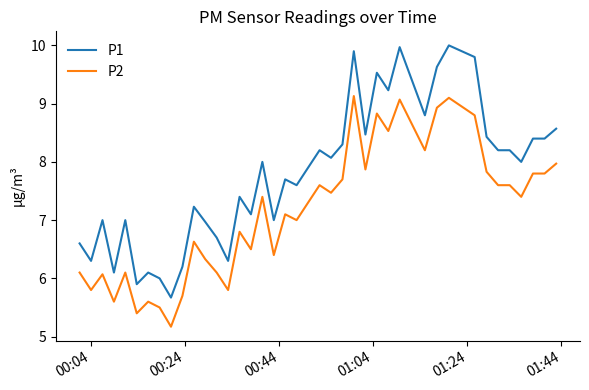

Rank the series by their average value, from lowest to highest.

P2, P1